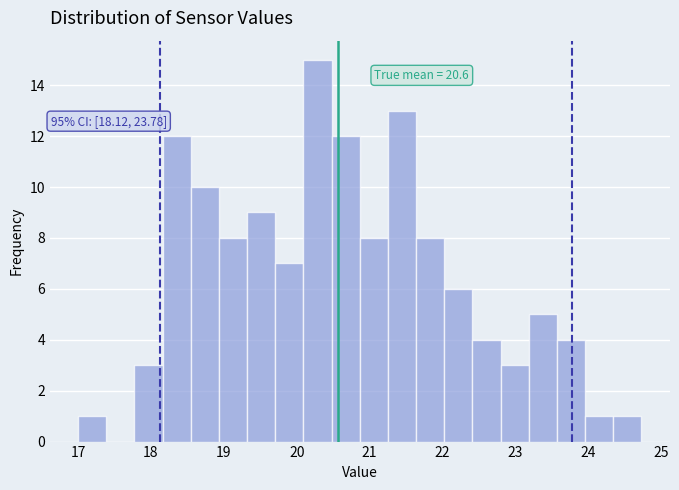

Around what value on the x-axis is the tallest bar? Give the approximate position of its centre, as read against the axis.

20.3